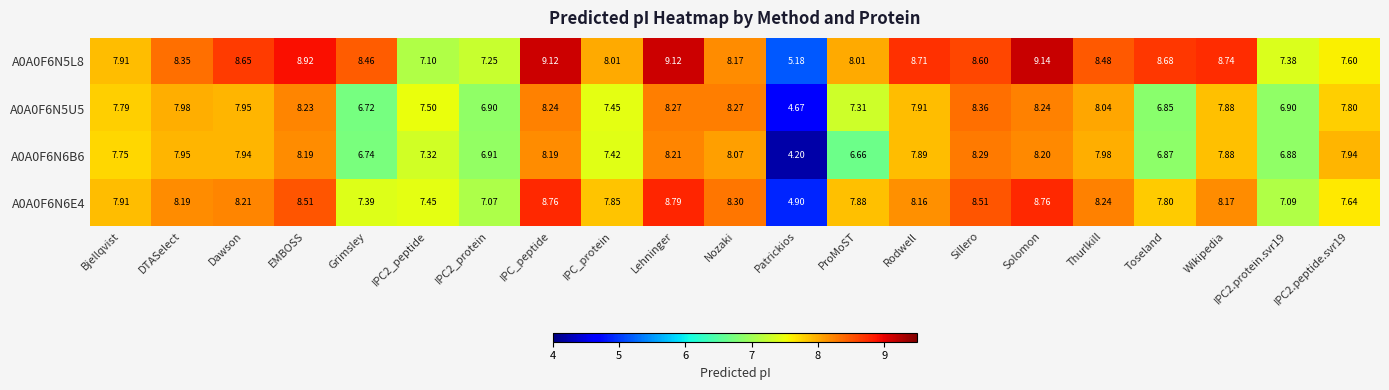

At which label does A0A0F6N5U5 first exceed 7?

Bjellqvist